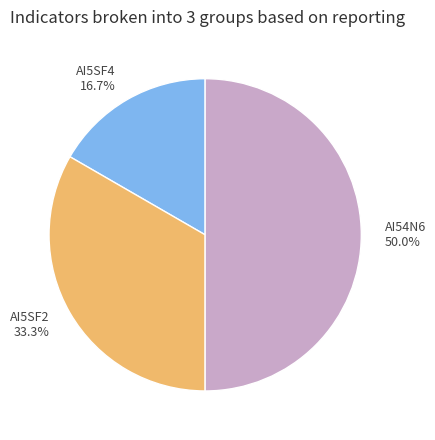

Does AI5SF2 represent more than half of the total?

No